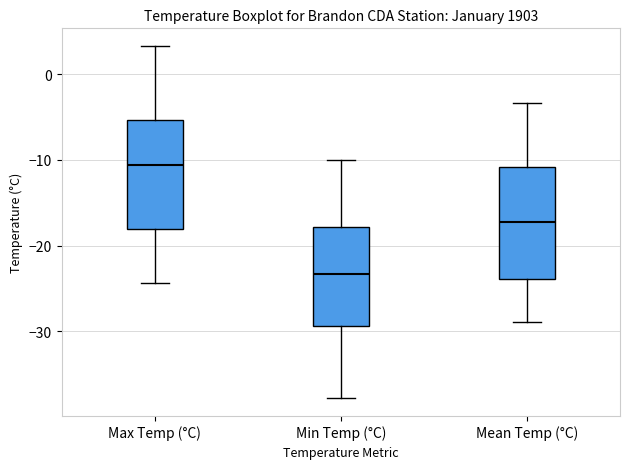

Reading left to right, read every box against the y-axis: the position of its median line, the range the box covers, and the ends of its whiskers. The values are not printed on the chart, so give them approximately, as read against the axis.

Max Temp (°C): median -11, box -18 to -5, whiskers -24 to 3
Min Temp (°C): median -23, box -29 to -18, whiskers -38 to -10
Mean Temp (°C): median -17, box -24 to -11, whiskers -29 to -3